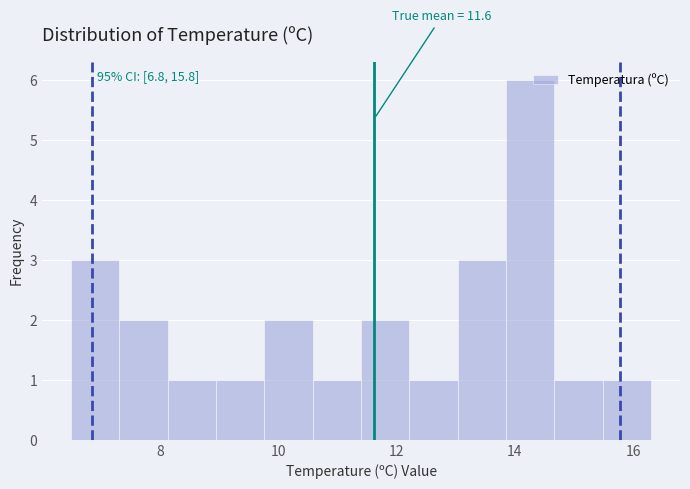

Which range on the x-axis has the tallest bar?

13.8 to 14.6